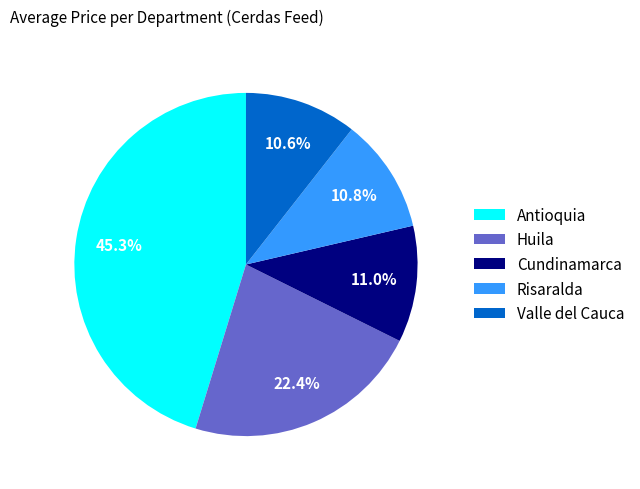

To the nearest percent, what portion does Antioquia represent?

45%